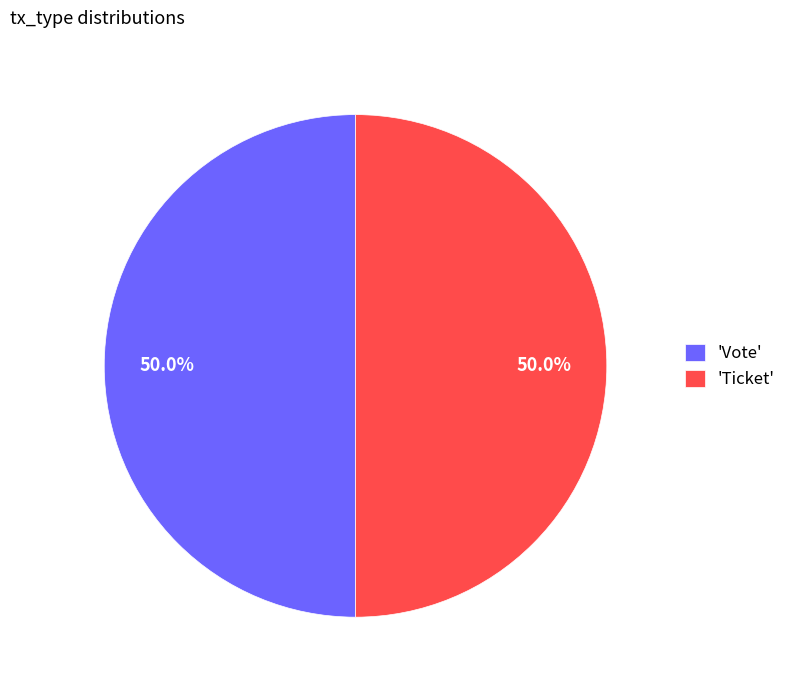

What is the ratio of the value at 'Ticket' to the value at 'Vote'?

1.0